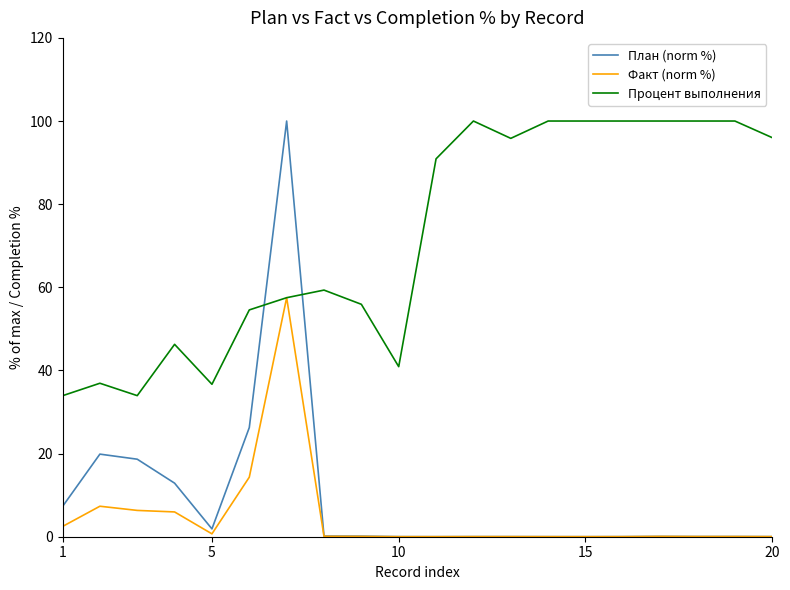

What is the sum of all Процент выполнения values?

1438.7